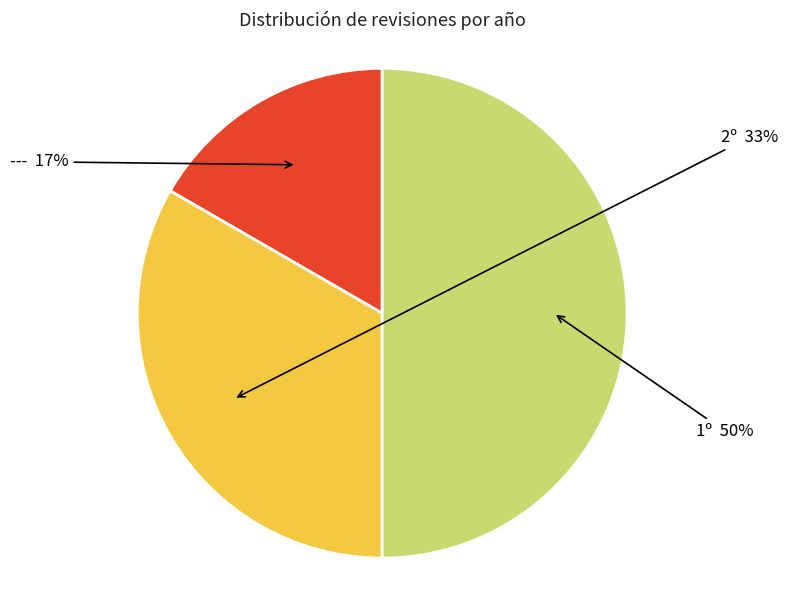

How many slices are in this pie chart?

3